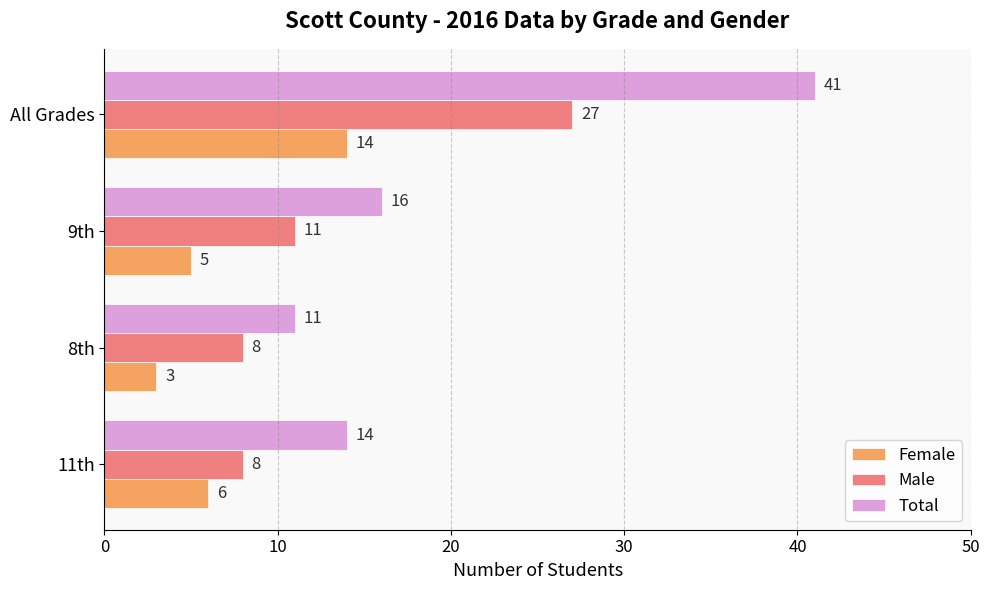

At which label does Male reach its peak?

All Grades